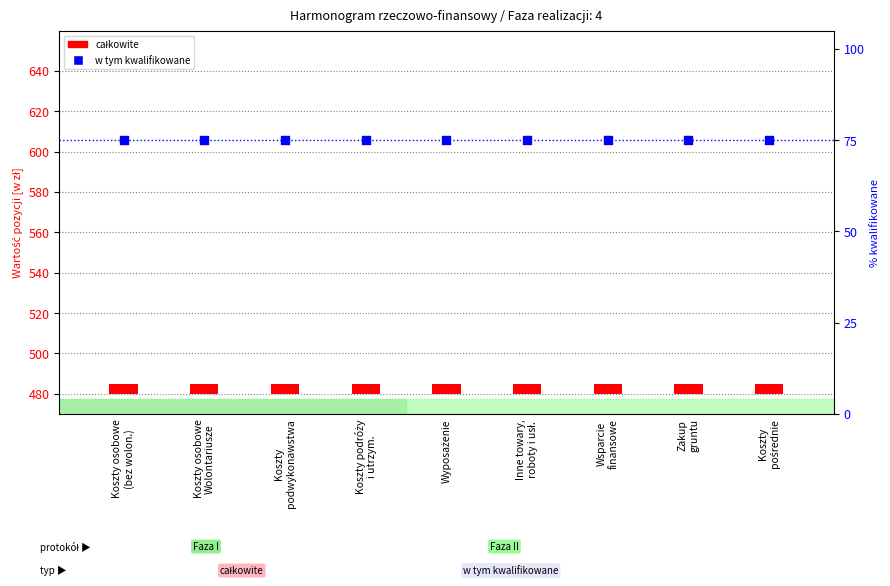

Which series has the widest spread of Y values?

całkowite